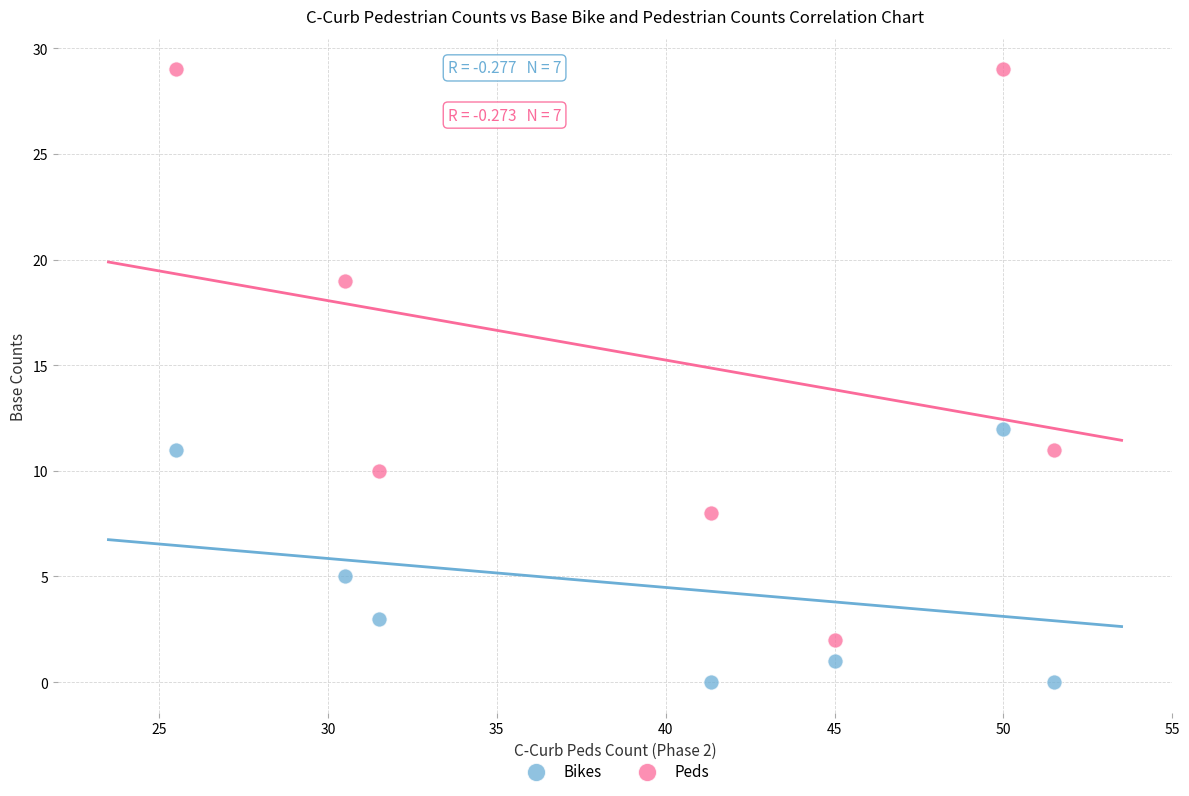

Which series has the largest Y range (max minus min)?

Peds